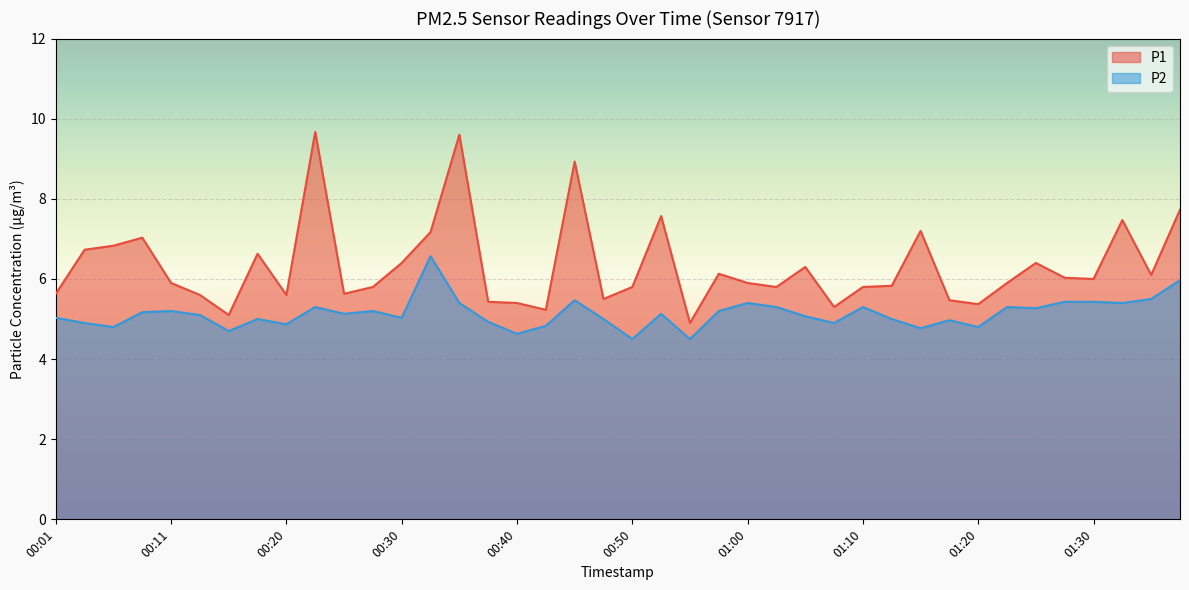

What is the sum of the P1 values at 00:38 and 01:07?

10.7